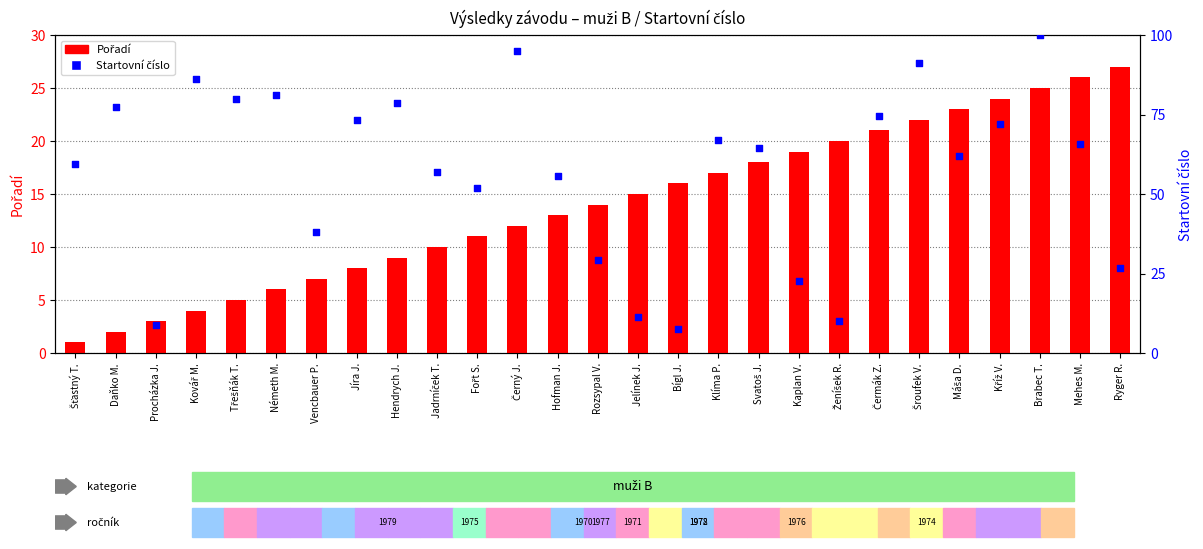

At which category is the sum across all series the highest?

Brabec T.